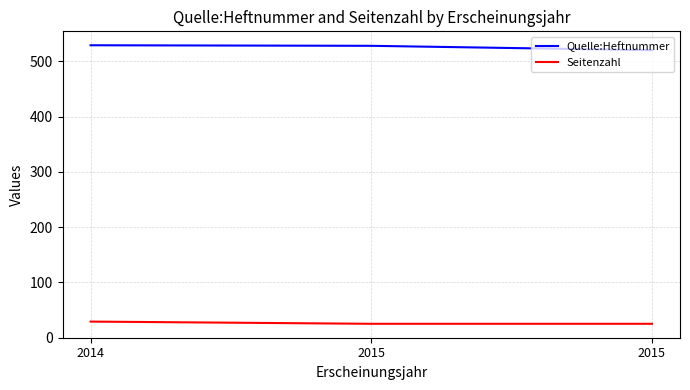

Does the chart have visible grid lines?

Yes